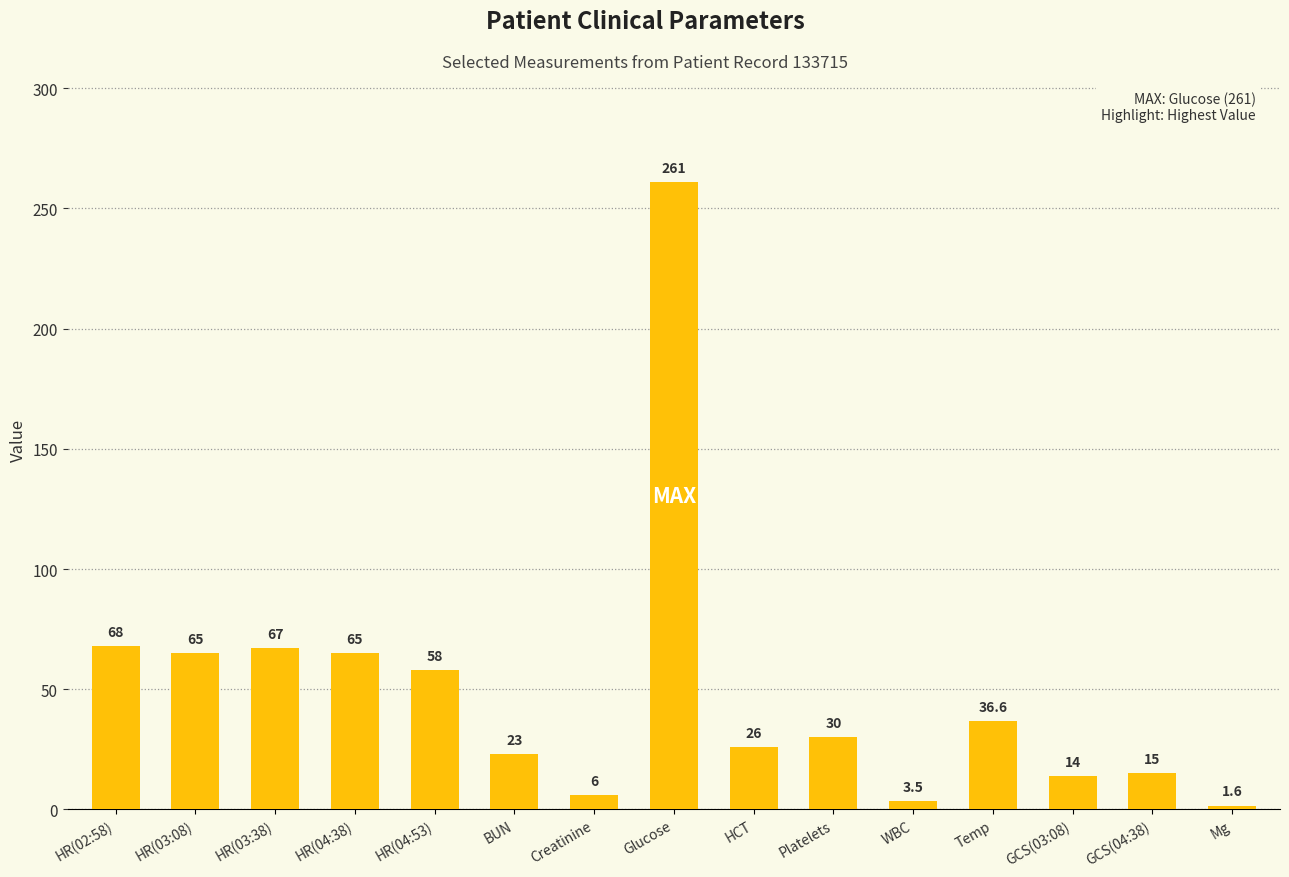

What position from the left is Temp?

12